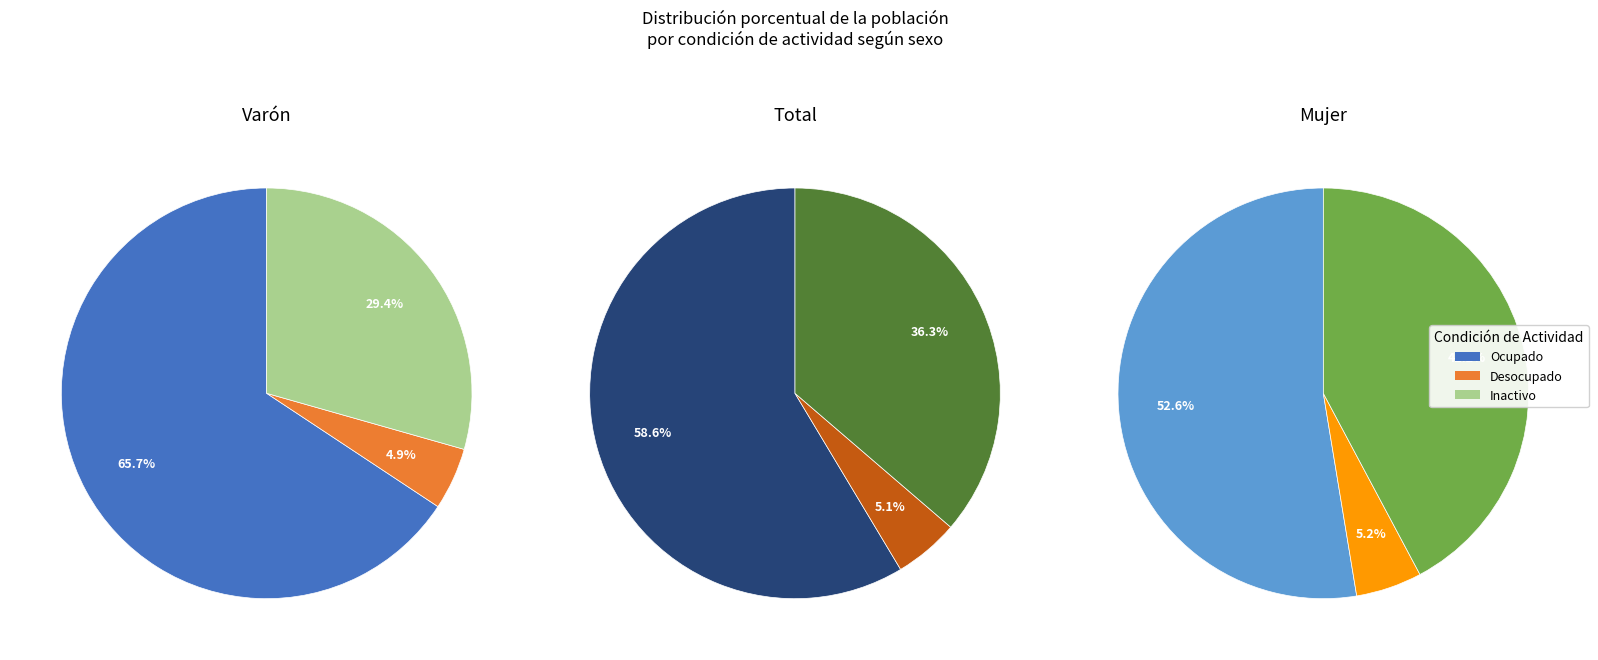

Is it true that Total is 26% of the pie?

False